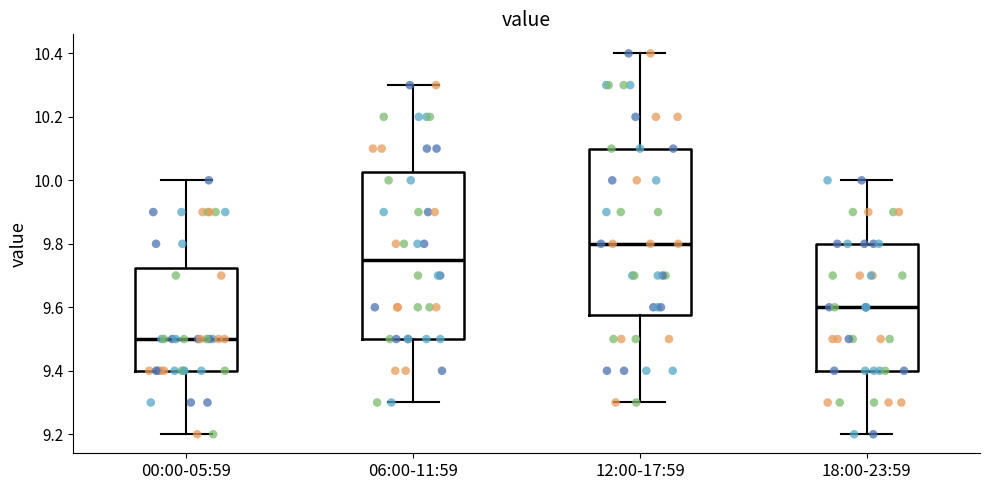

Reading left to right, read every box against the y-axis: the position of its median line, the range the box covers, and the ends of its whiskers. The values are not printed on the chart, so give them approximately, as read against the axis.

00:00-05:59: median 9.50, box 9.40 to 9.72, whiskers 9.20 to 10.00
06:00-11:59: median 9.76, box 9.50 to 10.02, whiskers 9.30 to 10.30
12:00-17:59: median 9.80, box 9.58 to 10.10, whiskers 9.30 to 10.40
18:00-23:59: median 9.60, box 9.40 to 9.80, whiskers 9.20 to 10.00